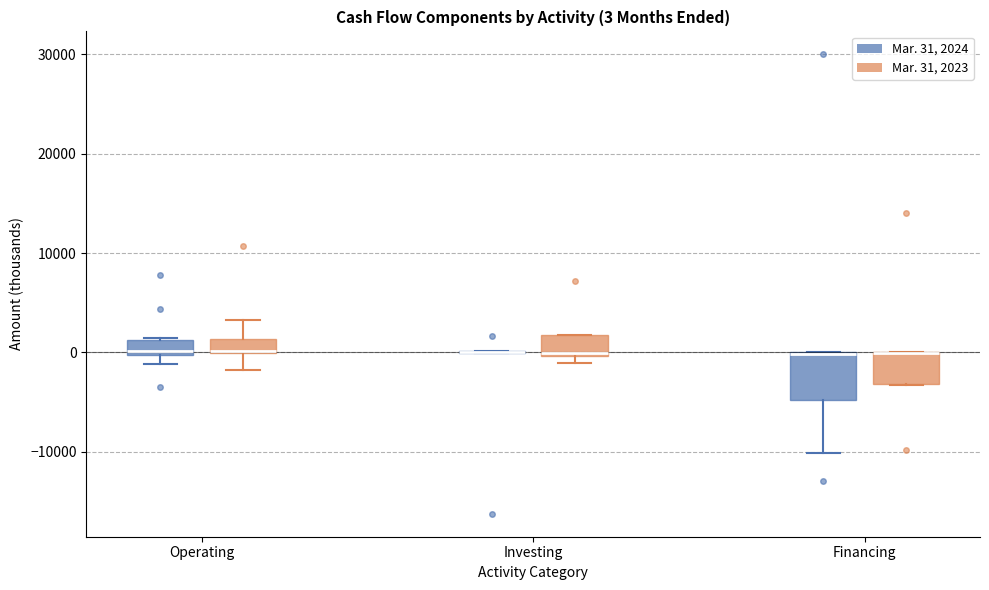

Comparing the boxes themselves (not the whiskers), which one is the tallest?

Financing (Mar. 31, 2024)